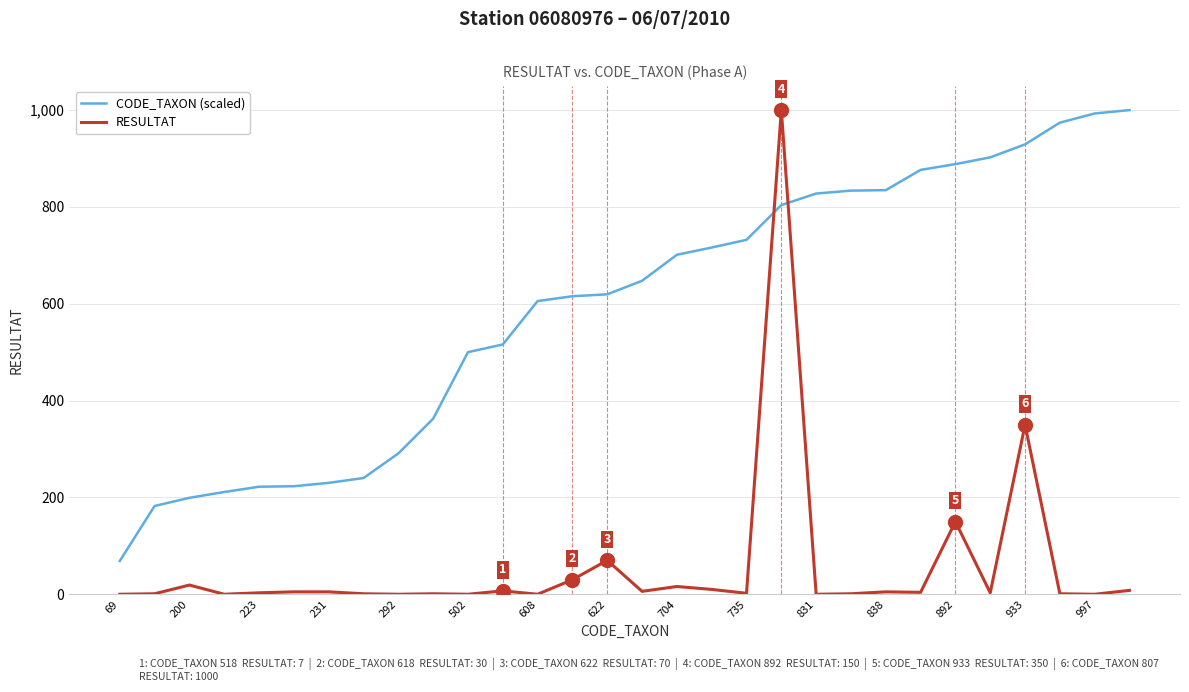

List the series in order of their overall mean, lowest first.

RESULTAT, CODE_TAXON (scaled)